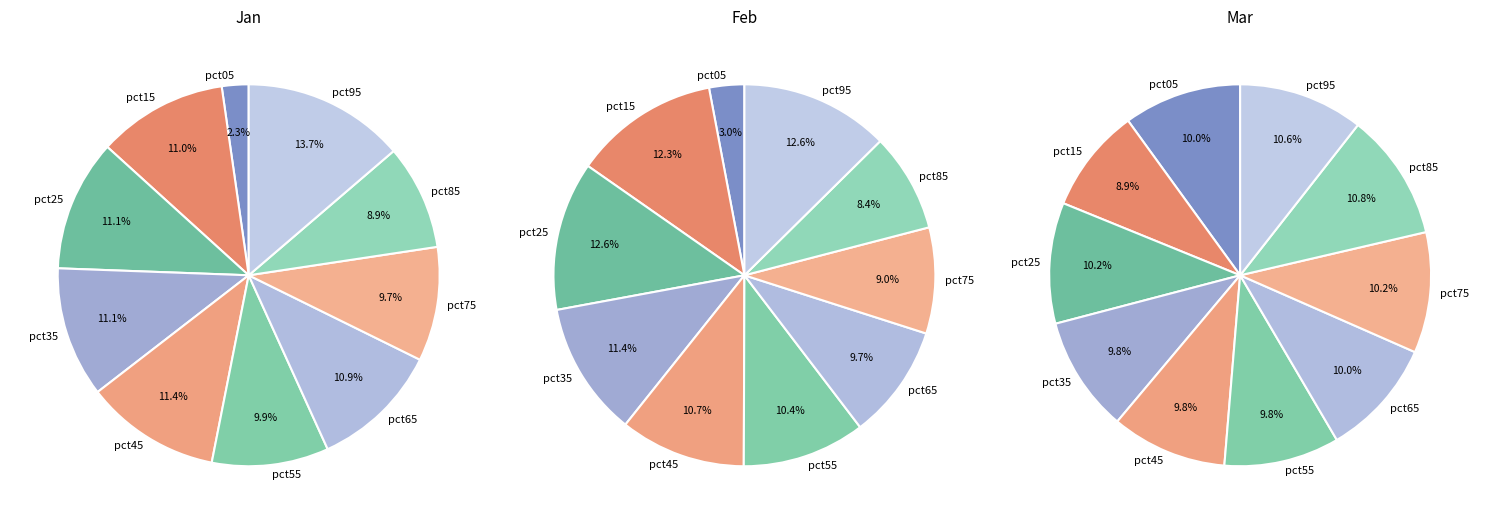

What percentage is the pct45 slice, to the nearest percent?

11%